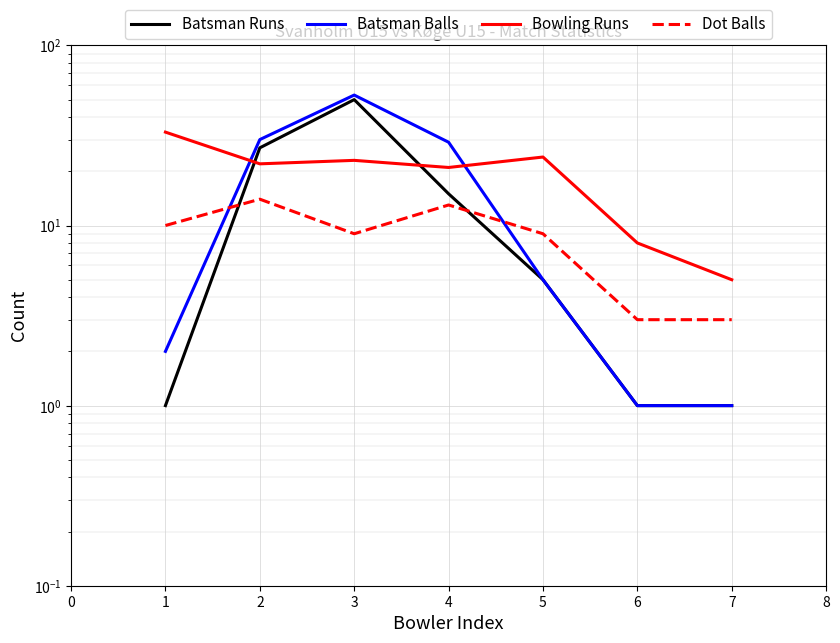

What is the value of the Batsman Runs point at the 3rd from the left?

50